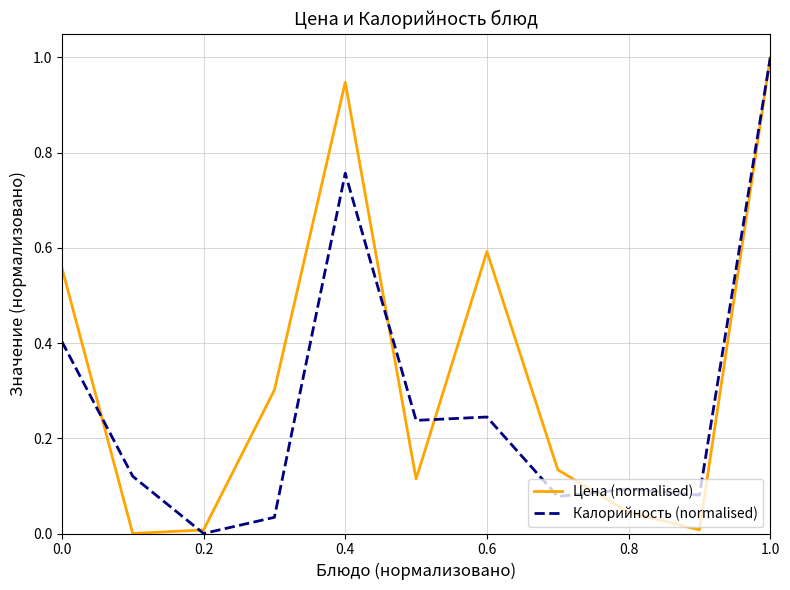

What is the maximum value for Цена (normalised)?

1.0